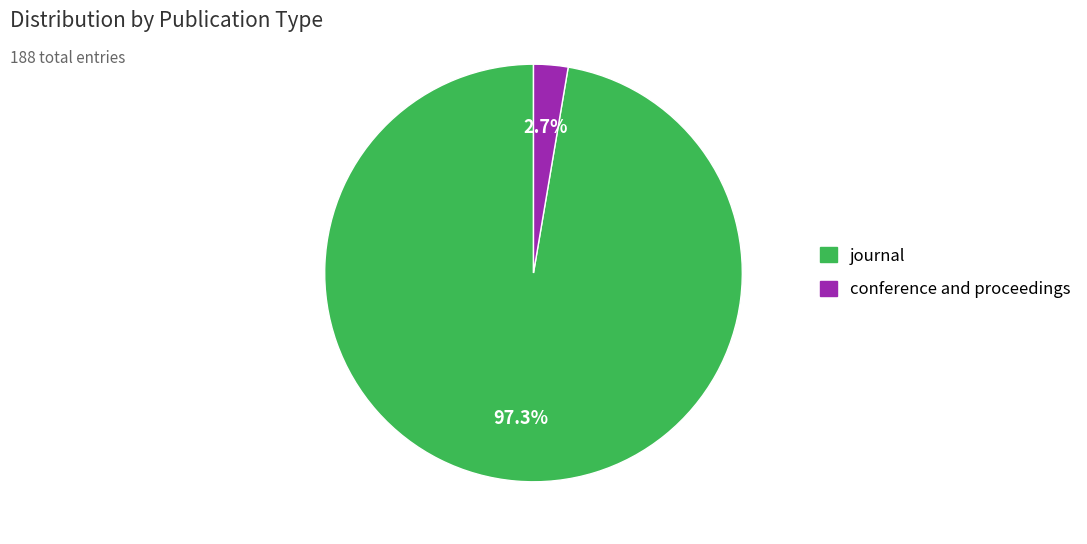

Which slice represents more than half of the pie?

journal